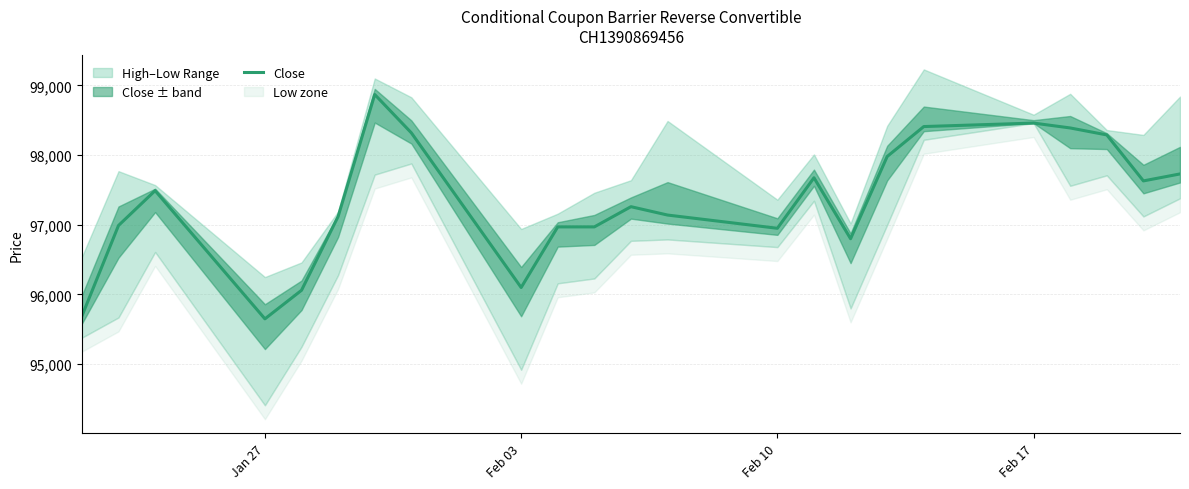

How many points are higher than both their immediate neighbors (excluding endpoints)?

5